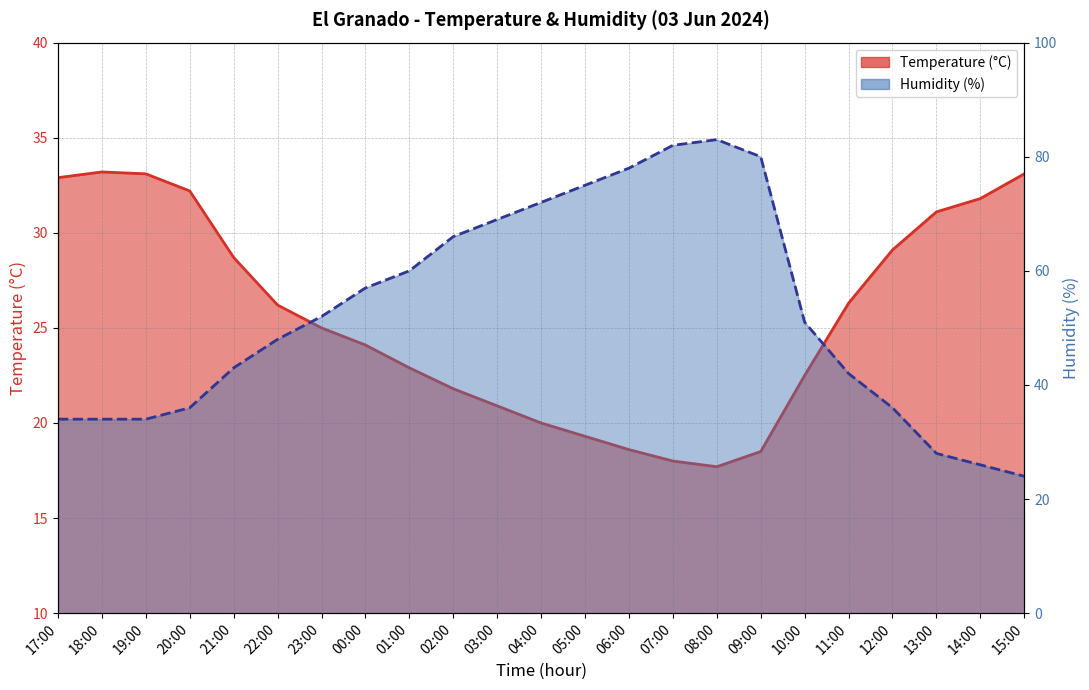

Rank the categories by Humidity (%) value from lowest to highest.

15:00, 14:00, 13:00, 17:00, 18:00, 19:00, 20:00, 12:00, 11:00, 21:00, 22:00, 10:00, 23:00, 00:00, 01:00, 02:00, 03:00, 04:00, 05:00, 06:00, 09:00, 07:00, 08:00